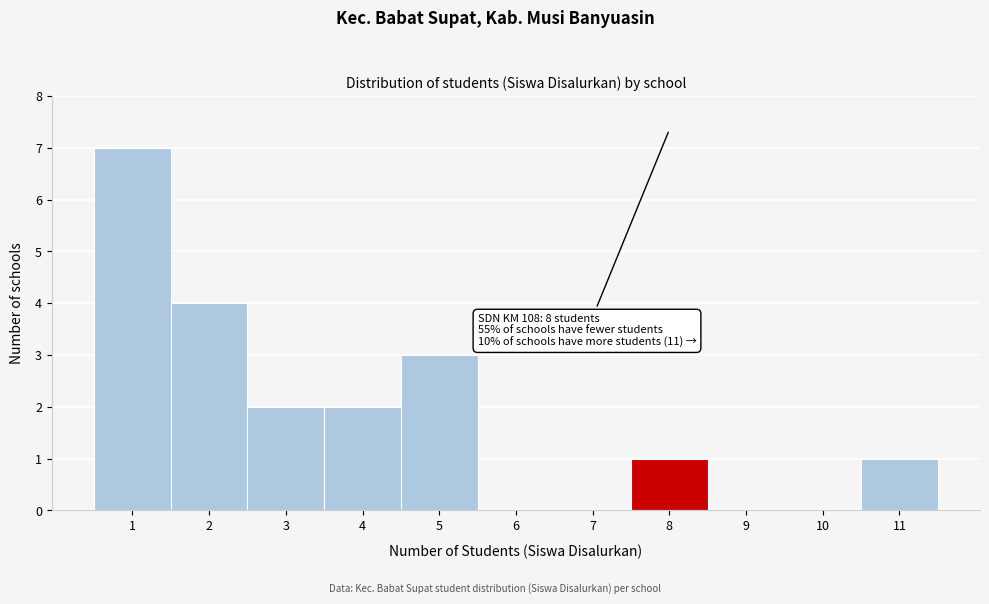

Over which range of the x-axis is the bar tallest?

0.5 to 1.5